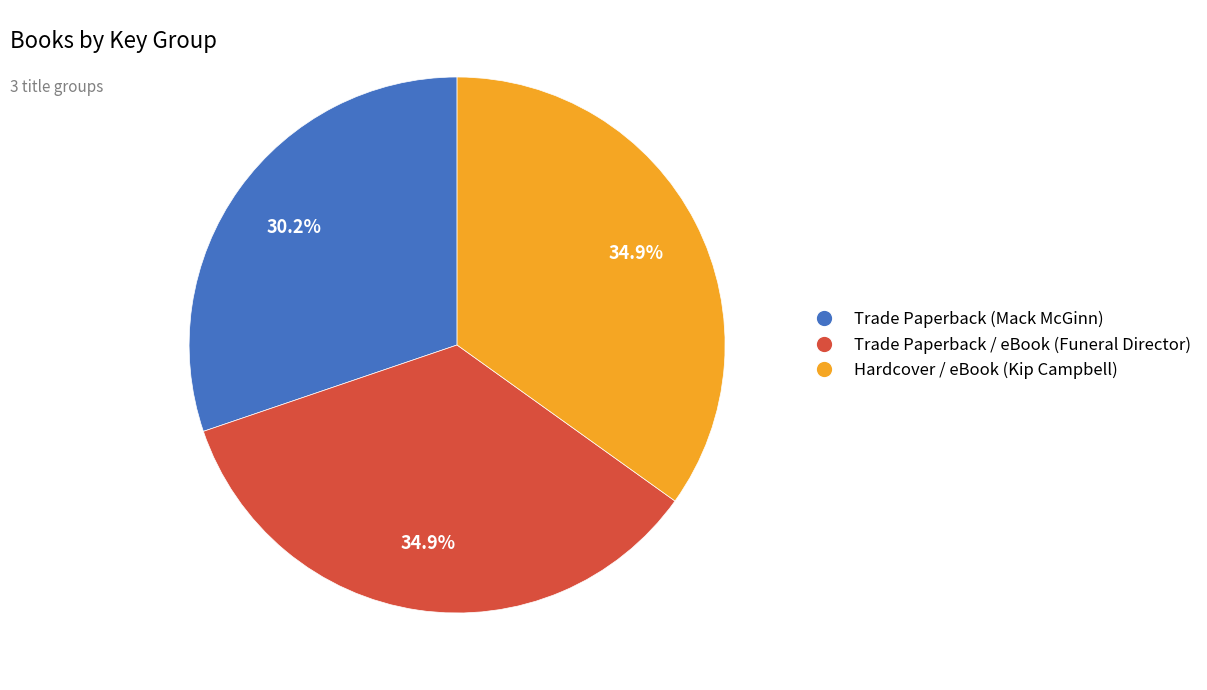

Is there any slice that represents more than half of the pie?

No